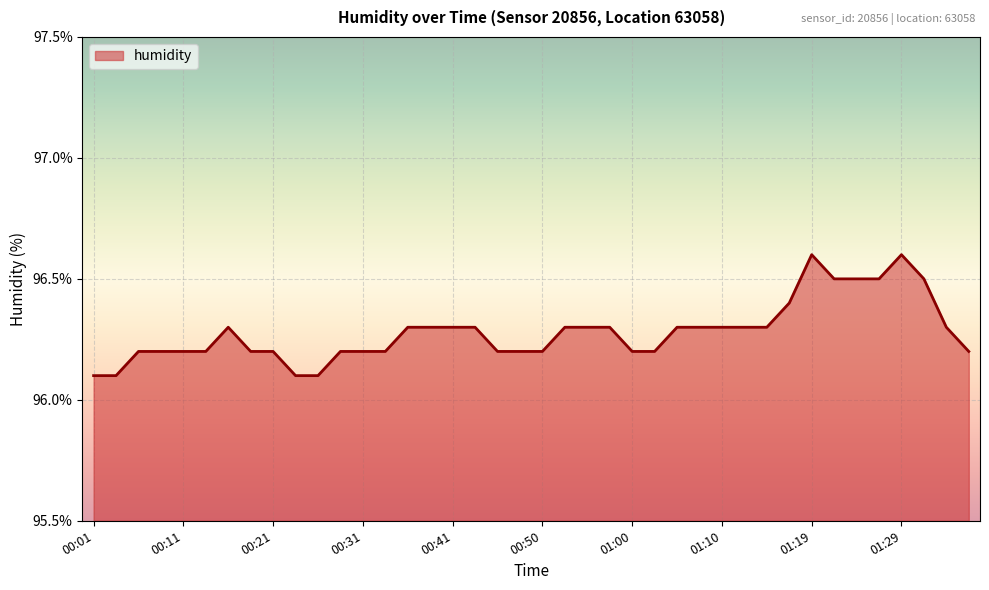

What is the smallest value displayed?

96.1